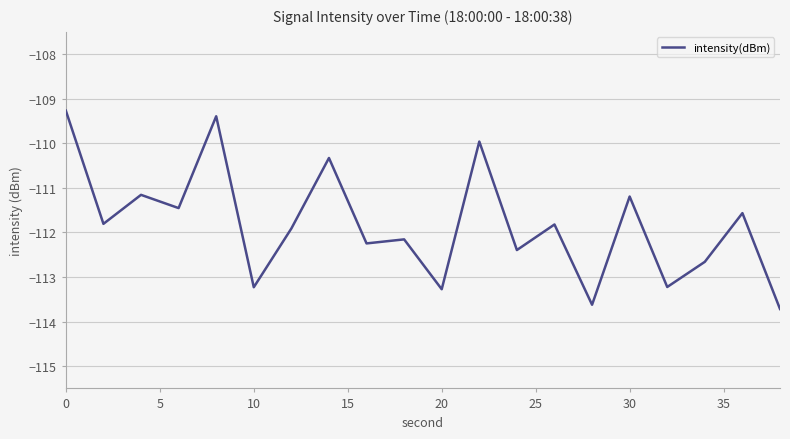

What is the smallest value displayed?

-113.7